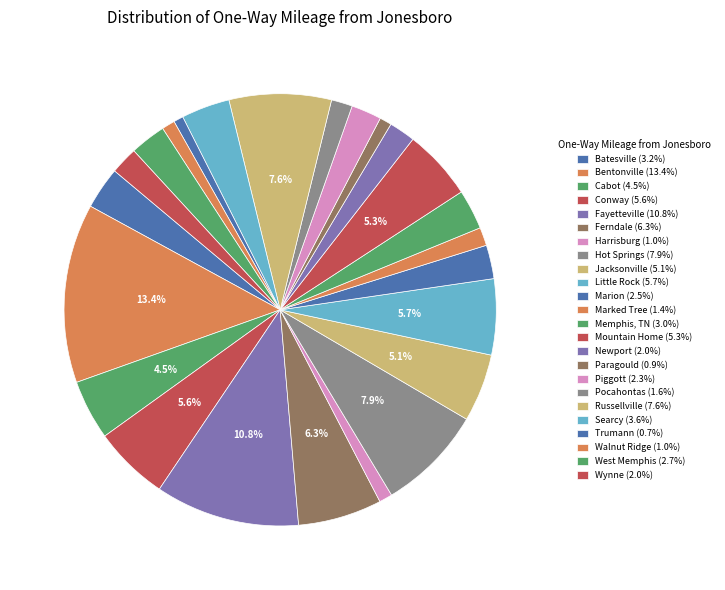

How many slices are in this pie chart?

24